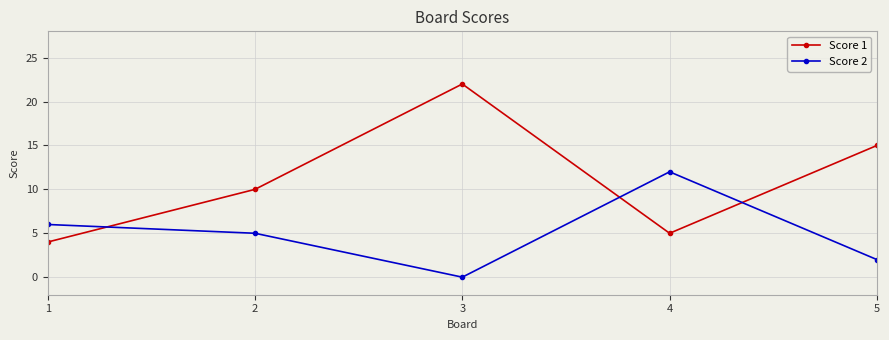

At which category does Score 1 reach its first local valley?

4